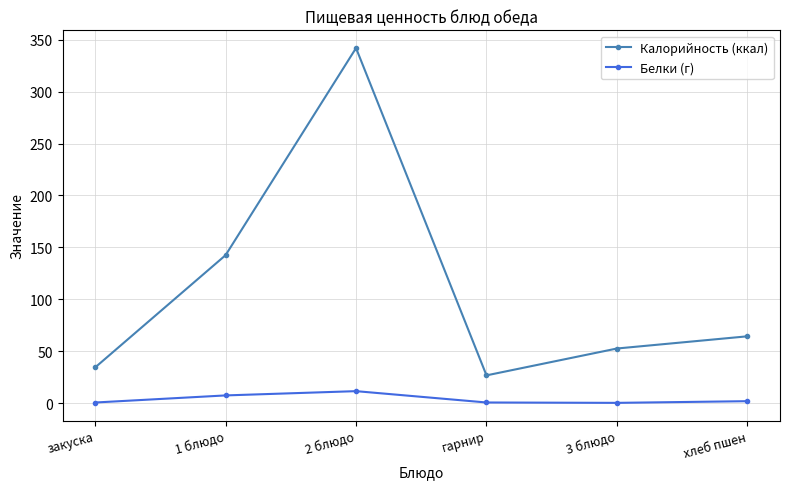

How many lines are shown in the chart?

2